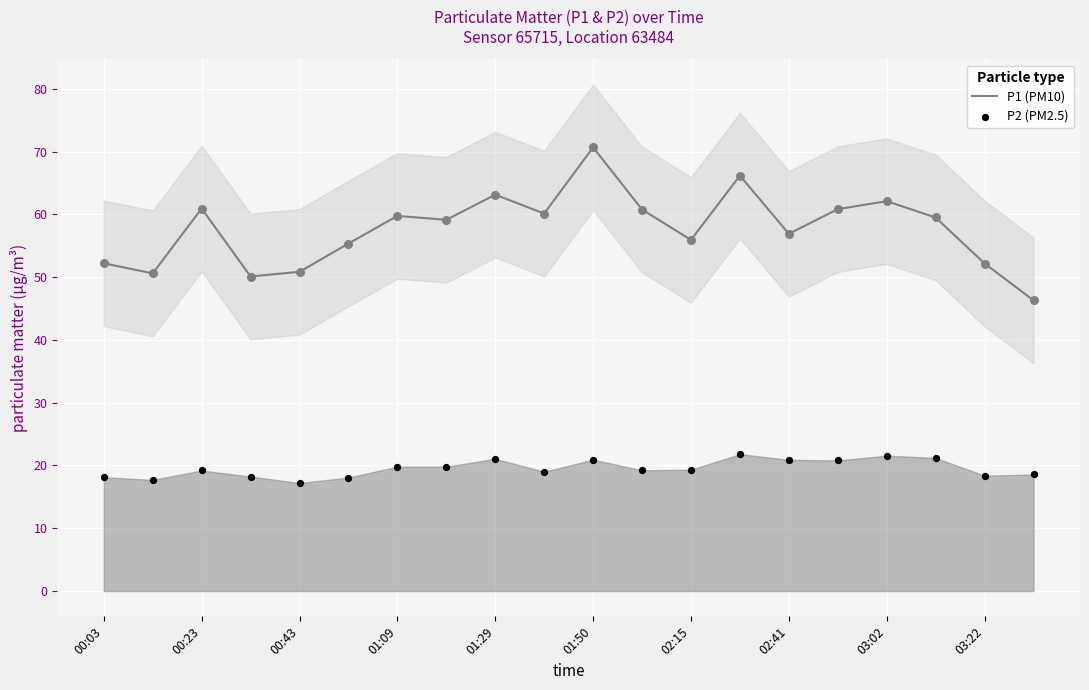

What is the maximum value for P1 (PM10)?

70.7